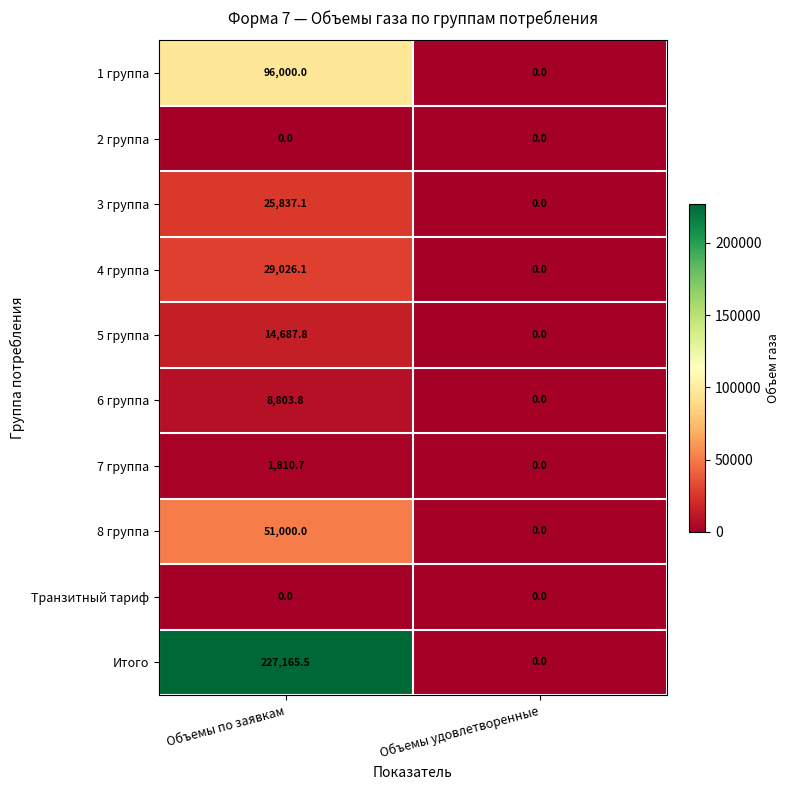

At which category is the sum across all series the highest?

Объемы по заявкам